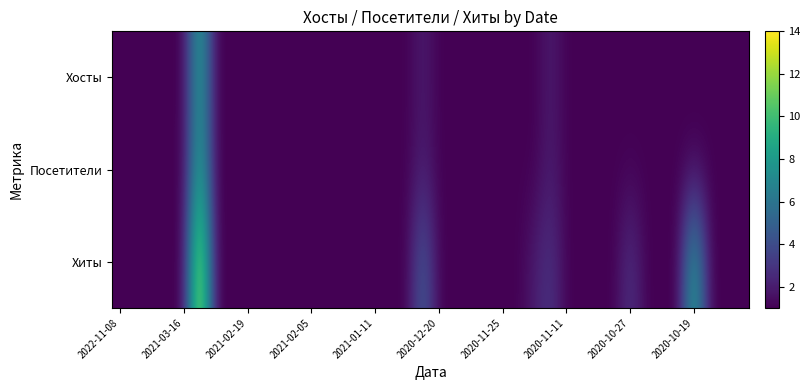

Reading left to right, extract all data points from this chart.

Хосты: 1	1	1	1	1	9	1	1	1	1	1	1	1	1	1	1	1	1	1	2	1	1	1	1	1	1	1	2	1	1	1	1	1	1	1	1	1	1	1	1
Посетители: 1	1	1	1	1	9	1	1	1	1	1	1	1	1	1	1	1	1	1	2	1	1	1	1	1	1	1	2	1	1	1	1	1	1	1	1	1	1	1	1
Хиты: 1	1	1	1	1	14	1	1	1	1	1	1	1	1	1	1	1	1	1	5	1	1	1	1	1	1	2	3	1	1	1	1	3	1	1	1	9	1	1	1